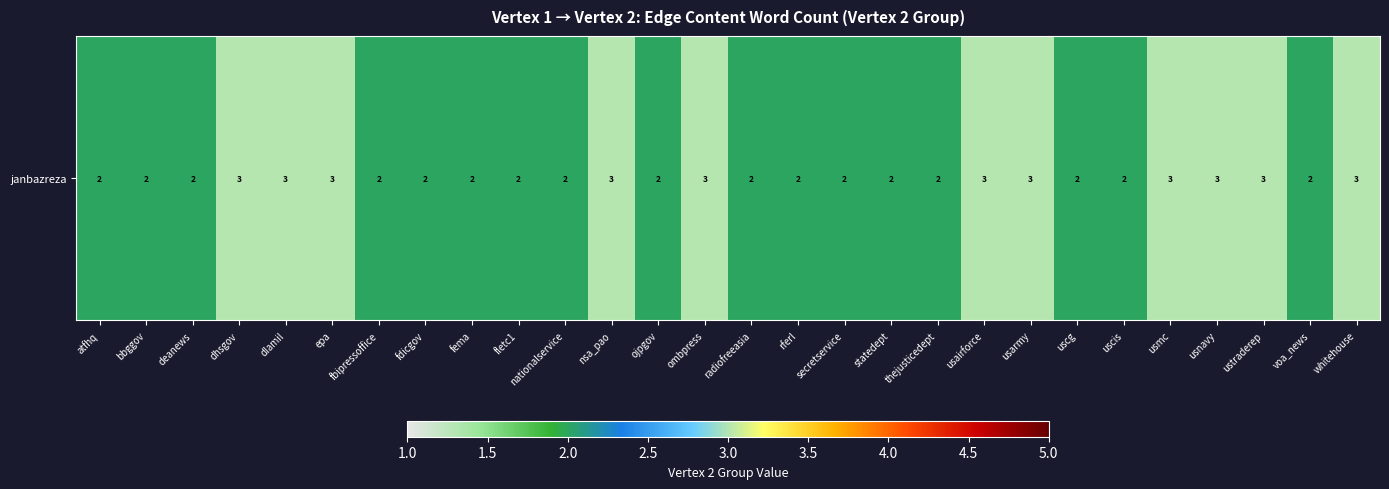

What is the difference between the second highest and minimum values?

1